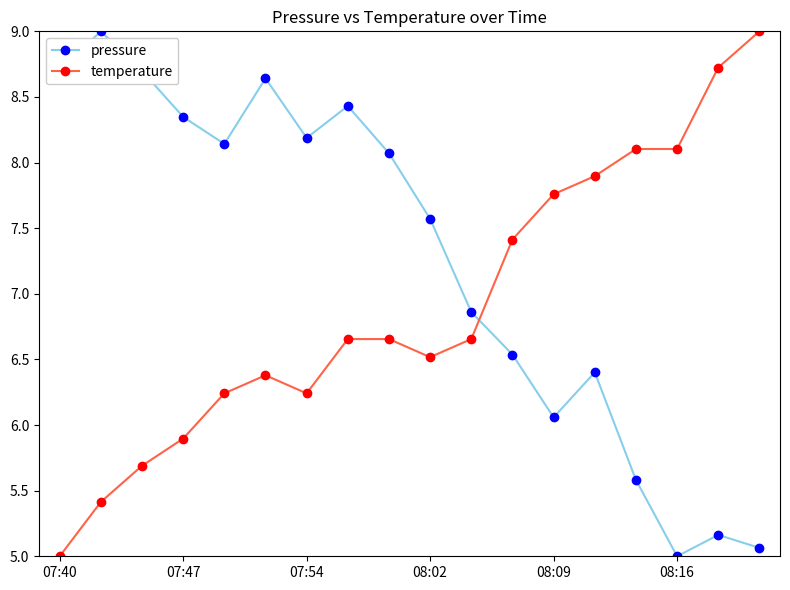

How many intersections are there between pressure and temperature?

1